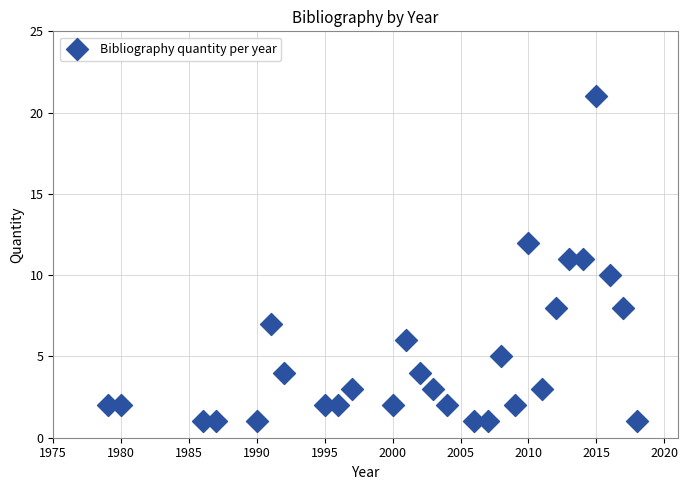

What is the range of X values (max minus min)?

39